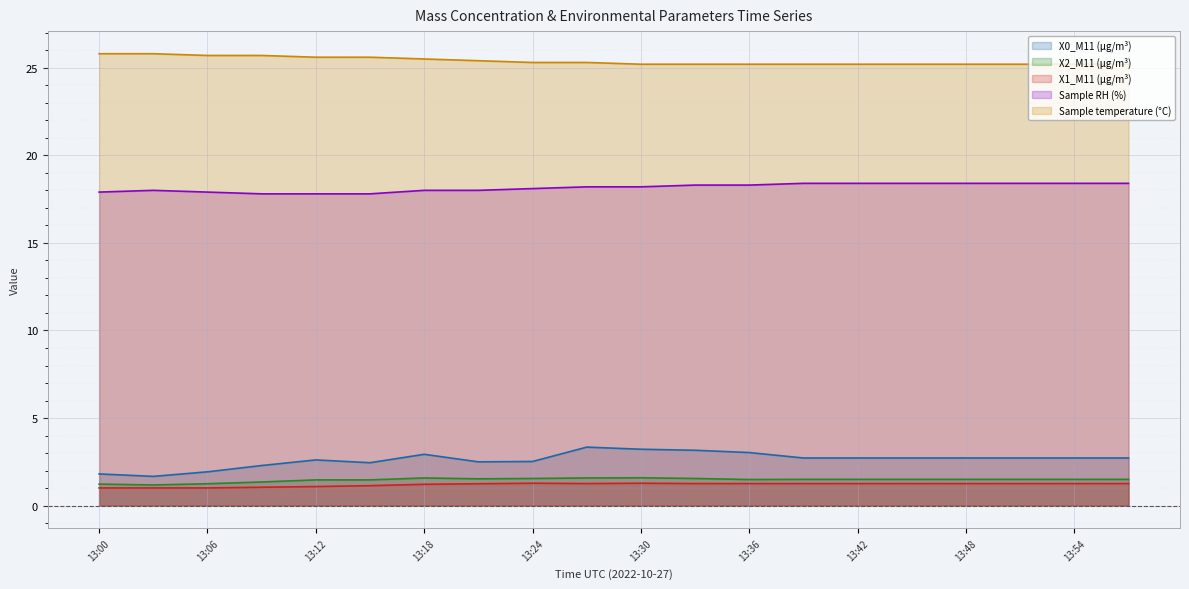

What is the difference between the highest and lowest values at 13:48?

23.9